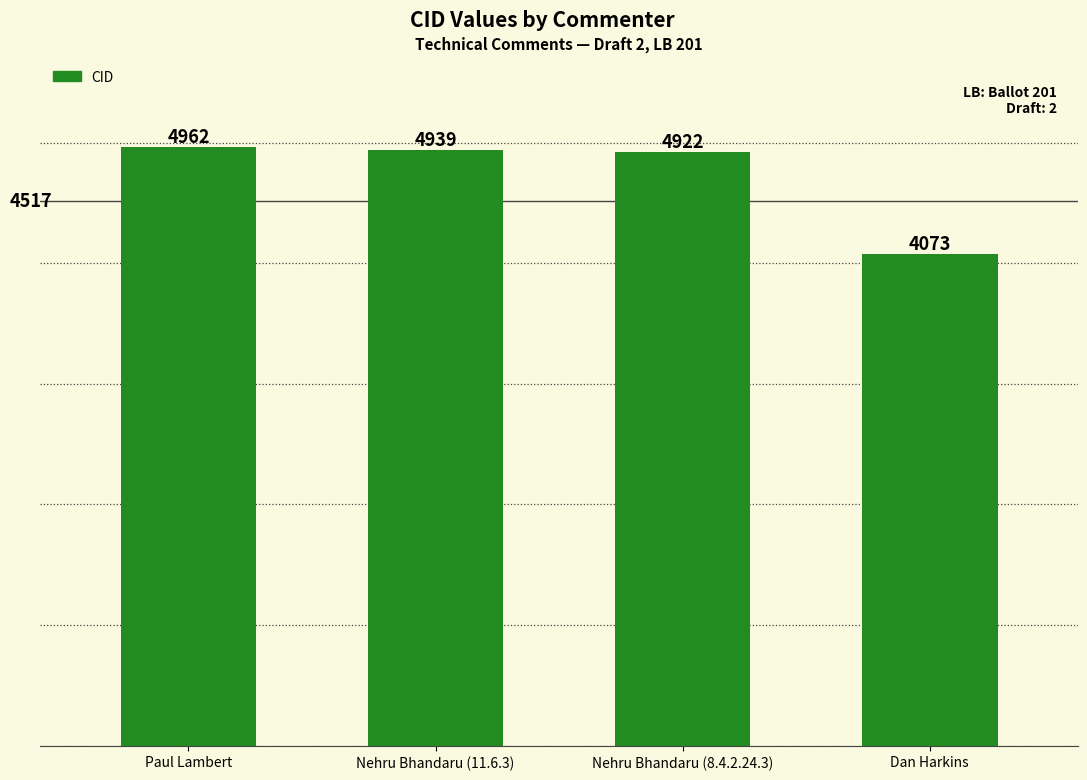

At which label does the data first exceed 4939?

Paul Lambert